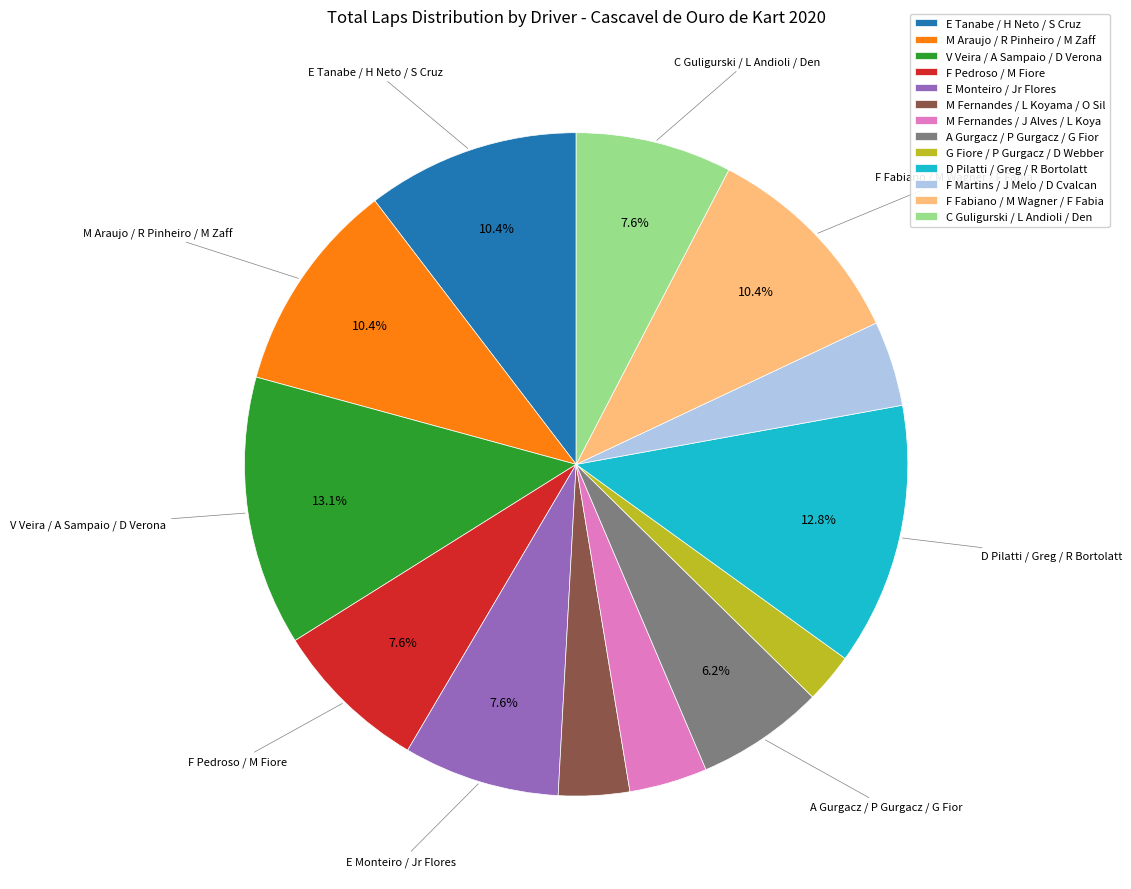

Approximately how many times larger is the value at D Pilatti / Greg / R Bortolatt compared to M Araujo / R Pinheiro / M Zaff?

1.2